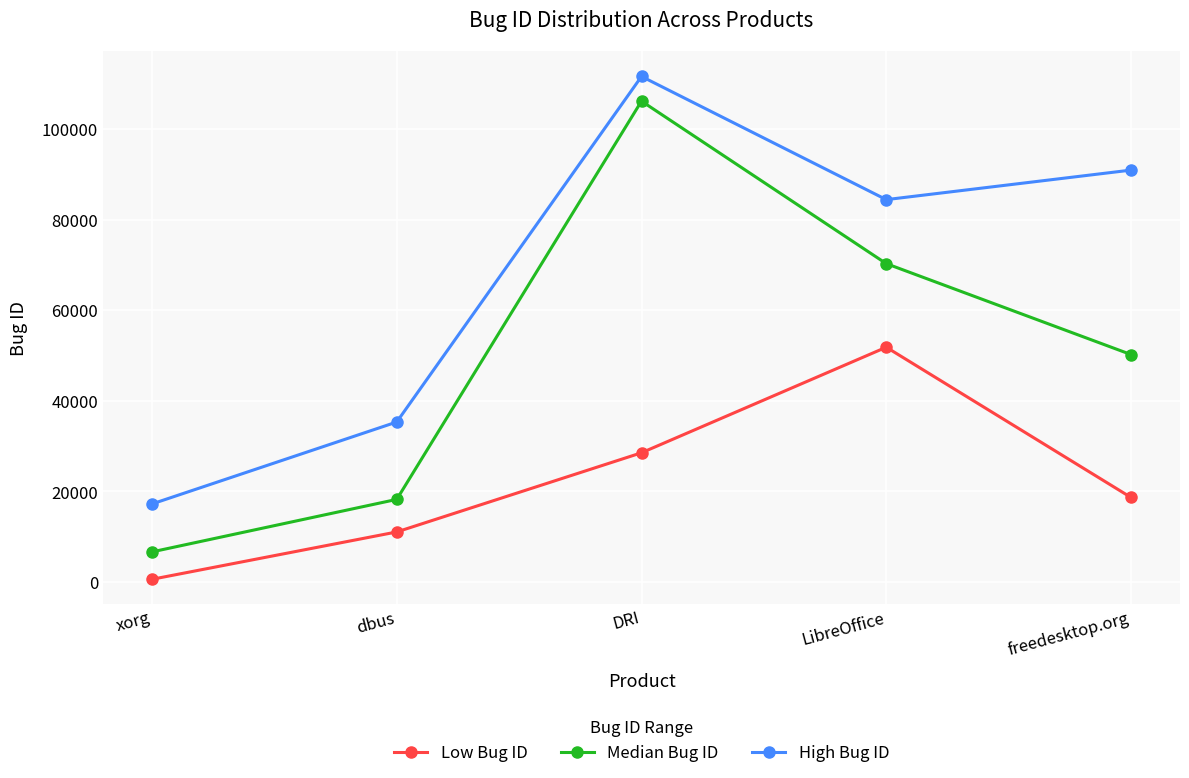

At which category is the sum across all series the highest?

DRI